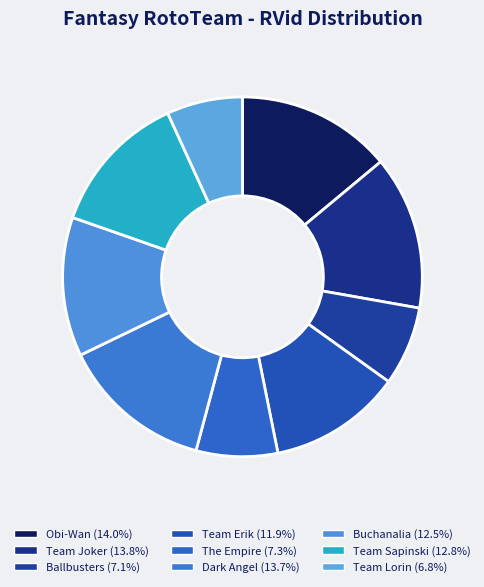

What is the smallest slice in the pie chart?

Team Lorin